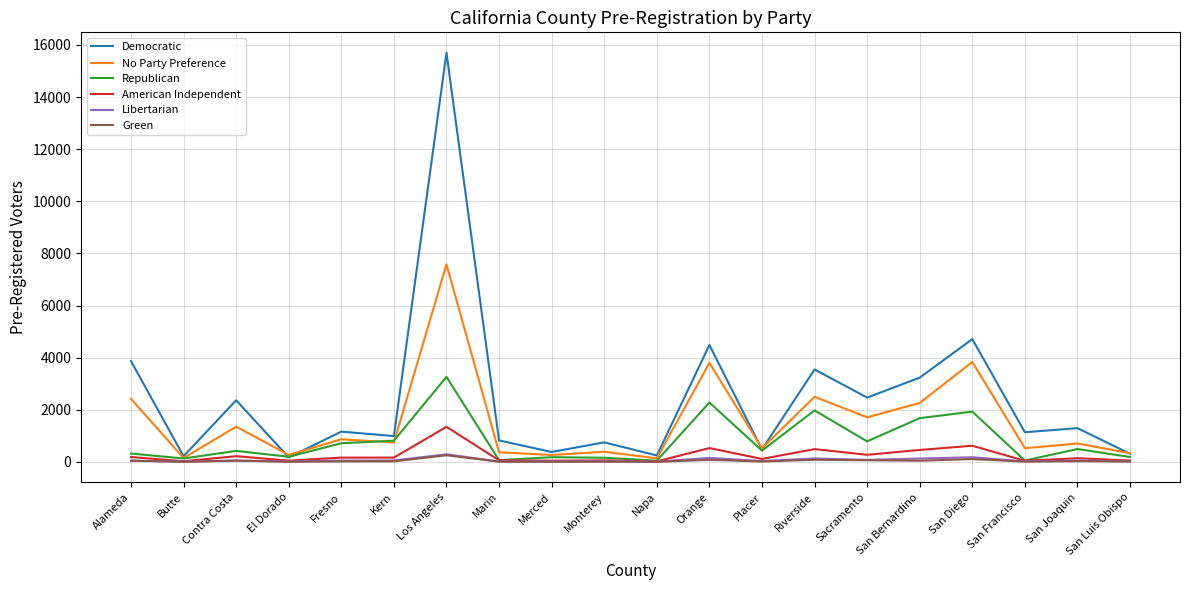

The value of Green at Butte is 6. True or false?

True